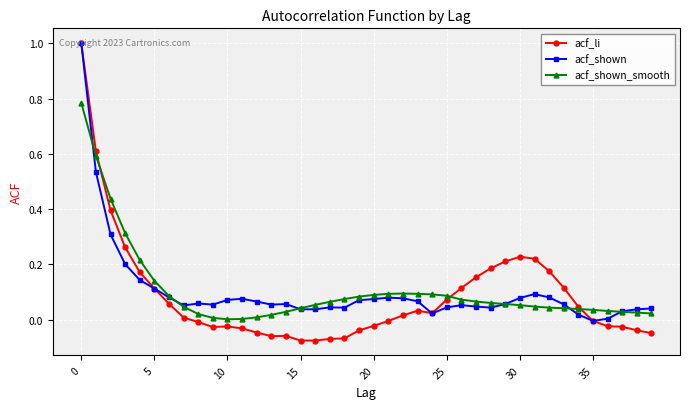

What is the maximum value shown in the chart?

1.0